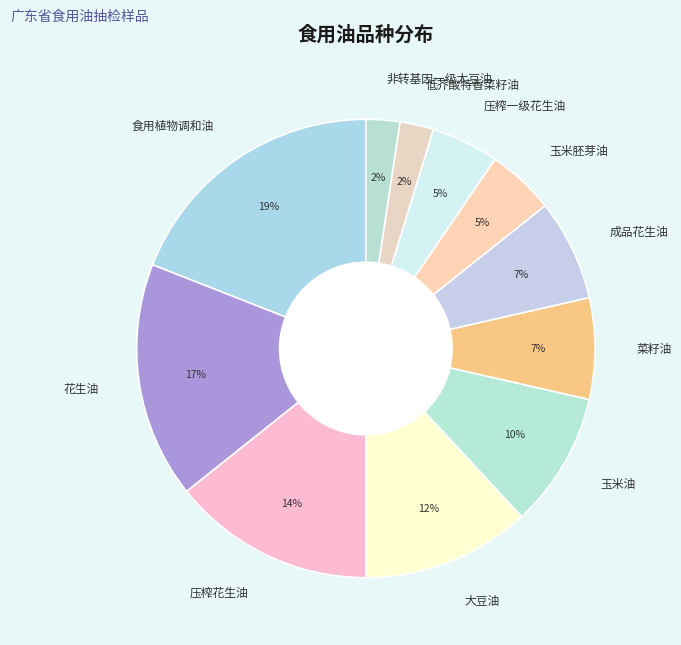

Is there a majority slice in this chart?

No